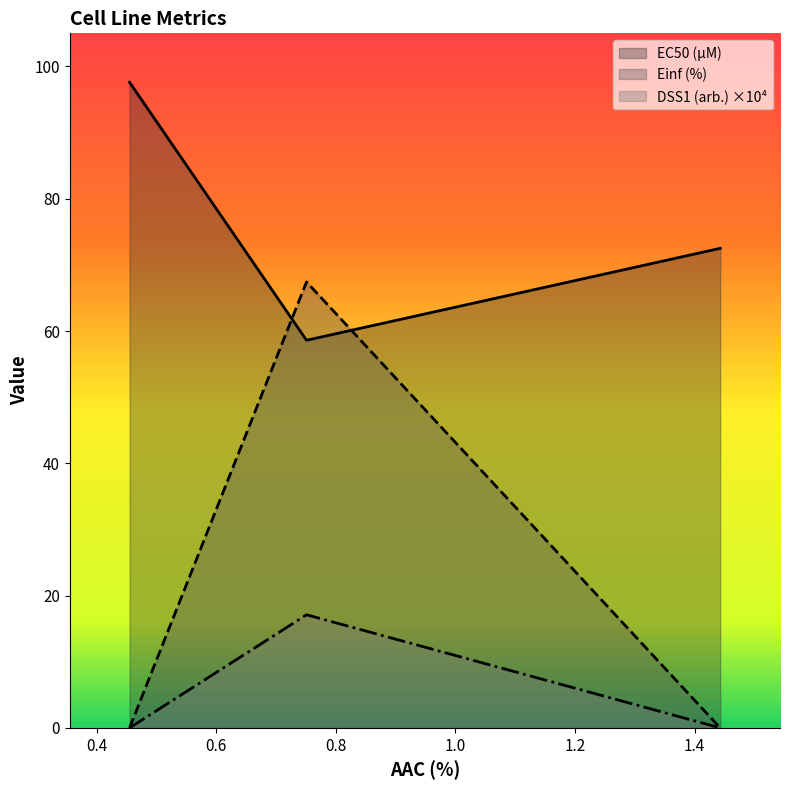

Is the value of Einf (%) at CTRPv2 rep 3 greater than the value of DSS1 (arb.) at CTRPv2 rep 2?

No